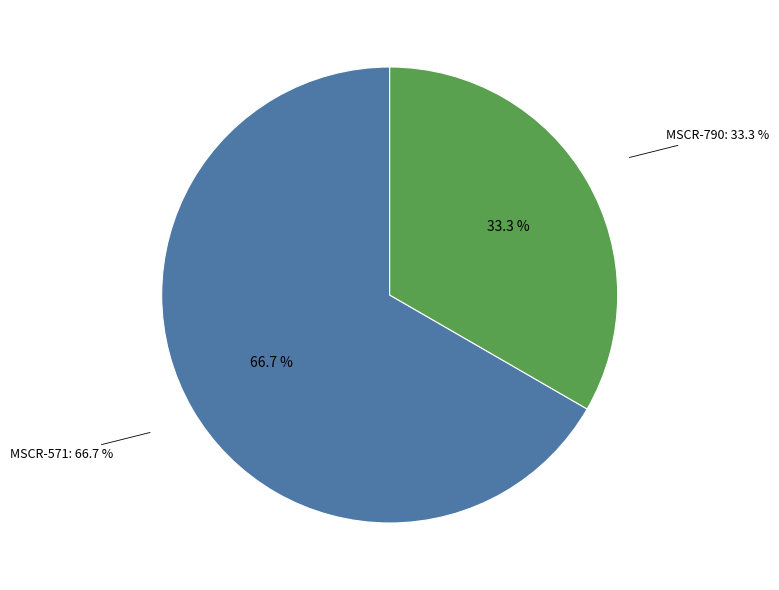

Is it true that MSCR-571 is 81% of the pie?

False